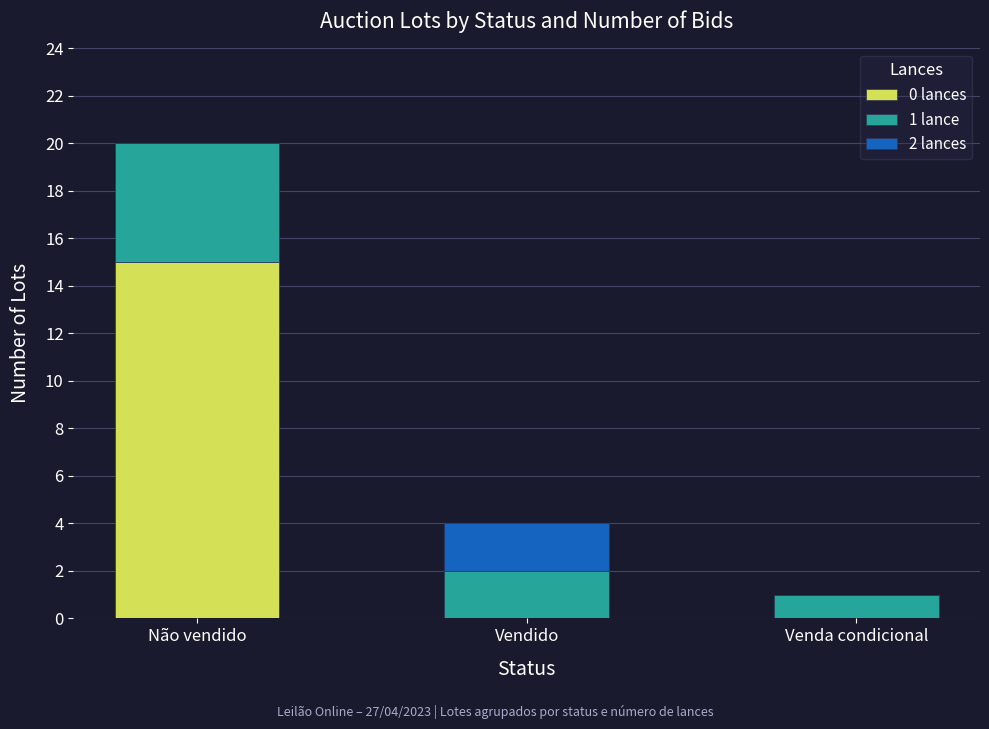

What is the total value across all series at Vendido?

4